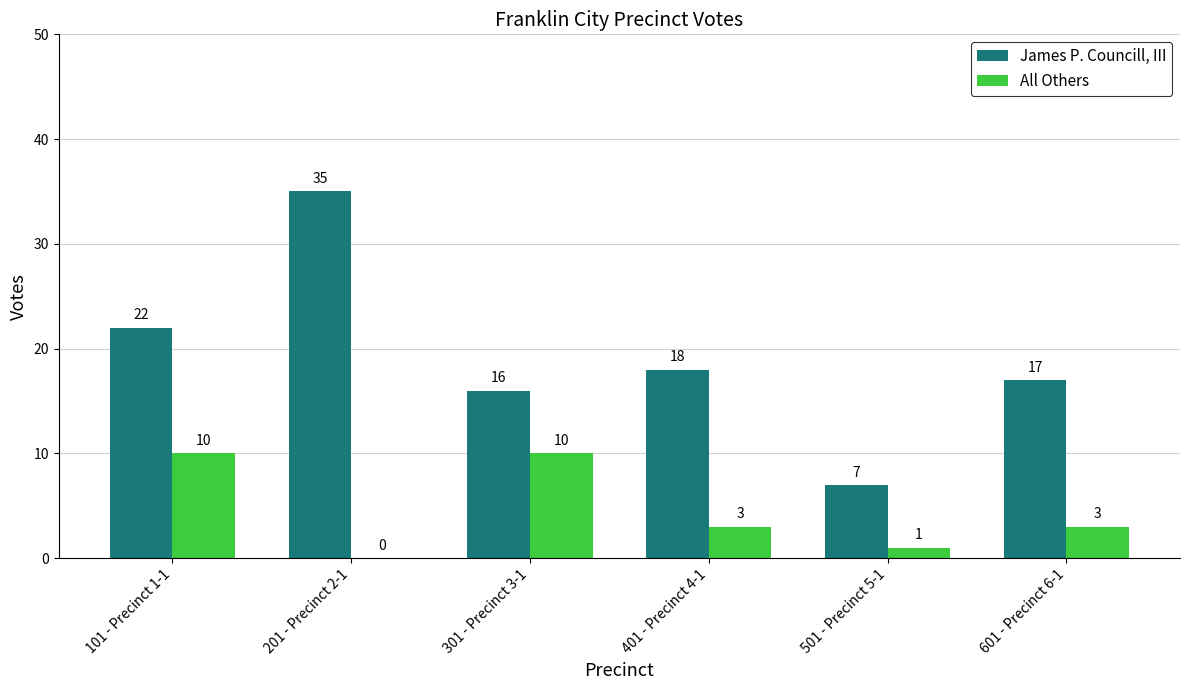

At which category is the sum across all series the highest?

201 - Precinct 2-1